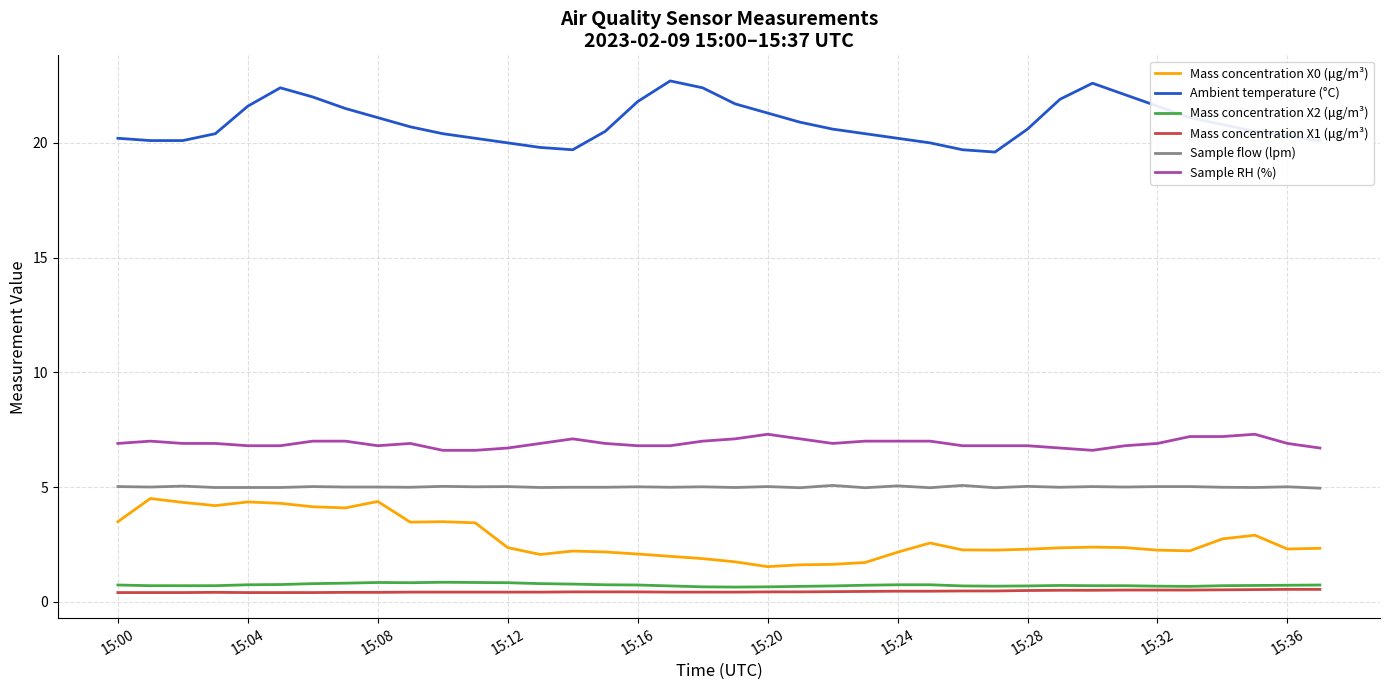

What is the greatest value displayed?

22.7